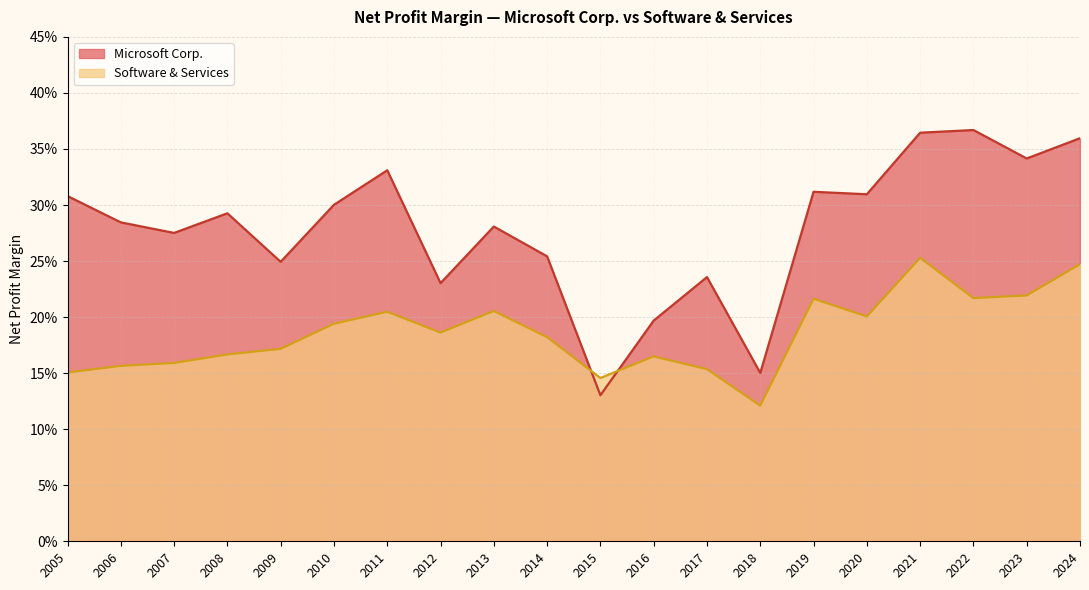

How many lines are shown in the chart?

2